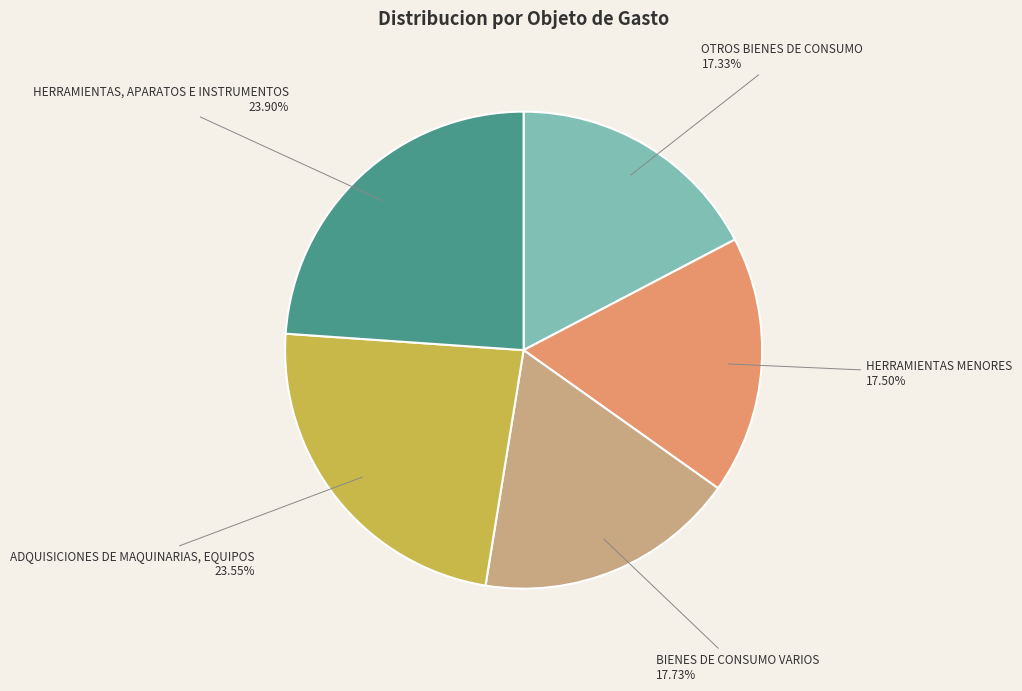

How many slices are in this pie chart?

5